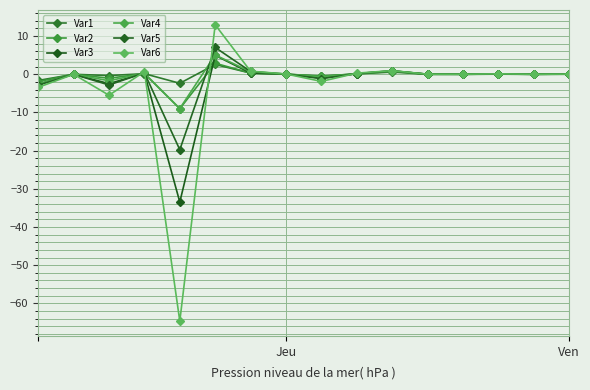

True or false: Var1 and Var6 cross at least once.

True